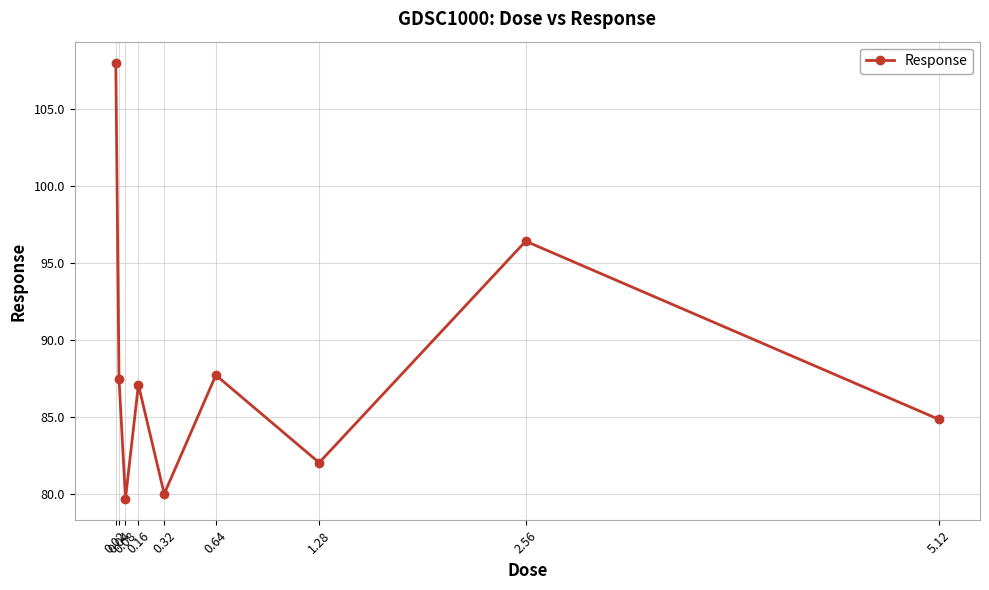

What is the difference between the second highest and minimum values?

16.7